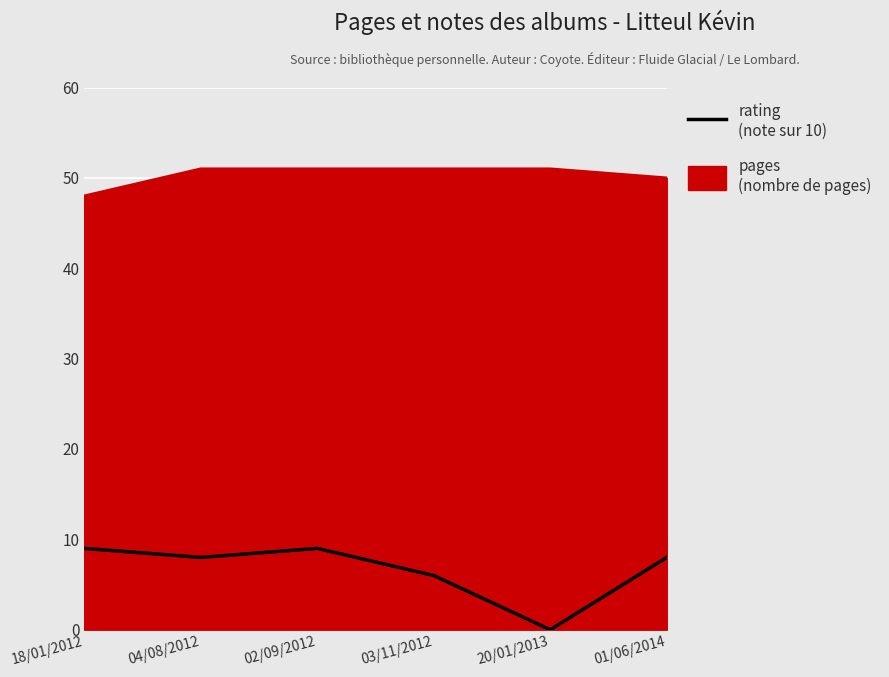

What is the maximum value shown in the chart?

51